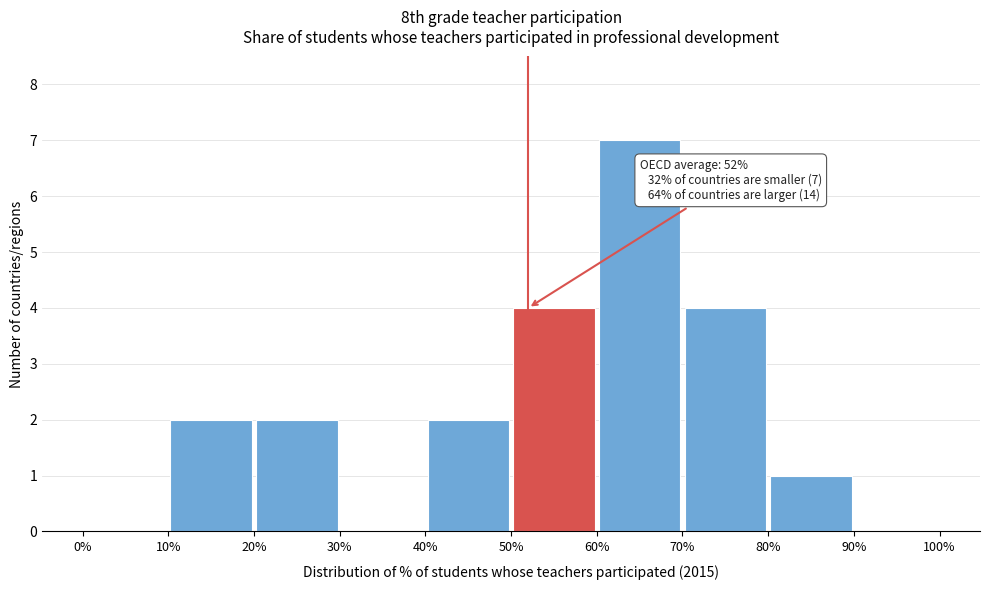

Which range on the x-axis has the tallest bar?

60% to 70%